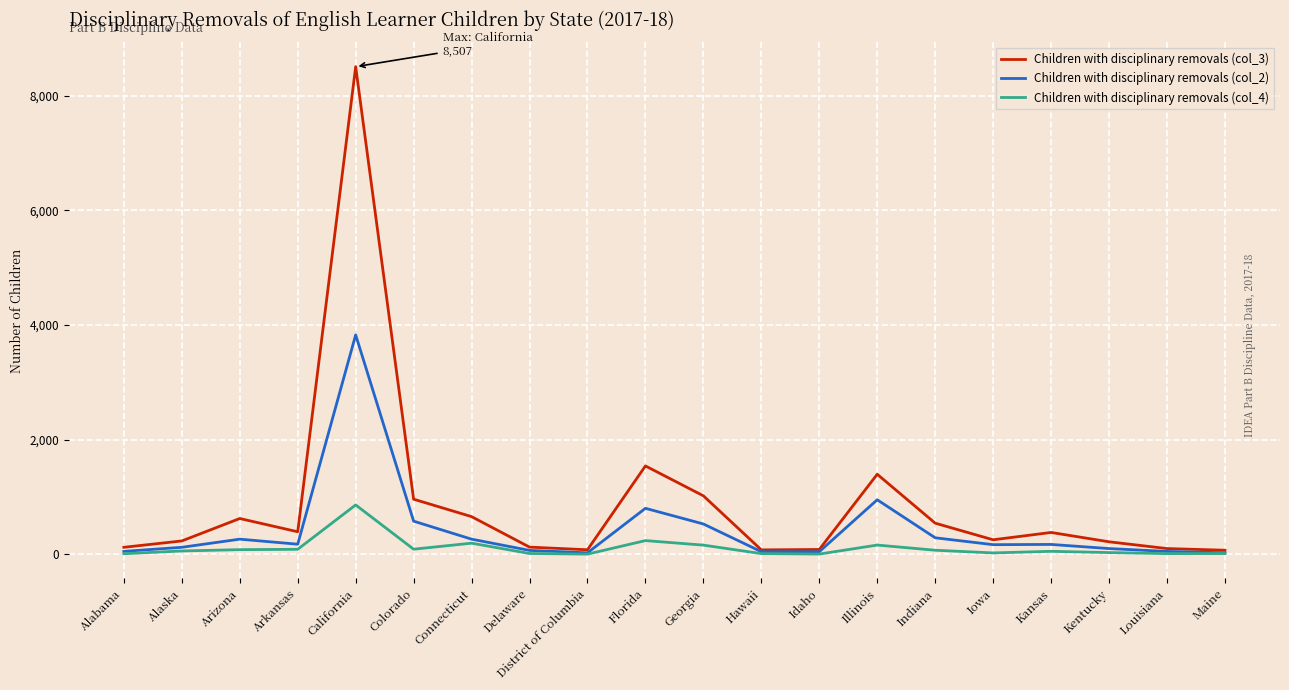

Which series has the largest total across all categories?

Children with disciplinary removals (col_3)